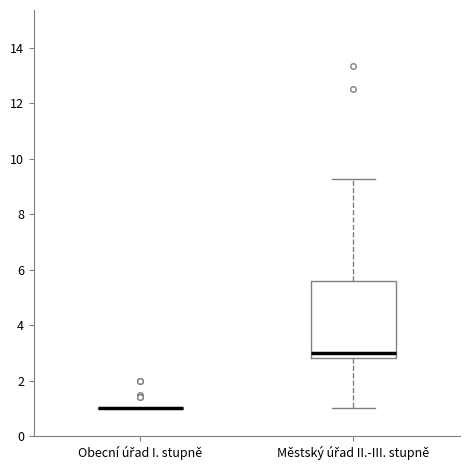

Which box is the tallest, from its lower edge to its upper edge?

Městský úřad II.-III. stupně